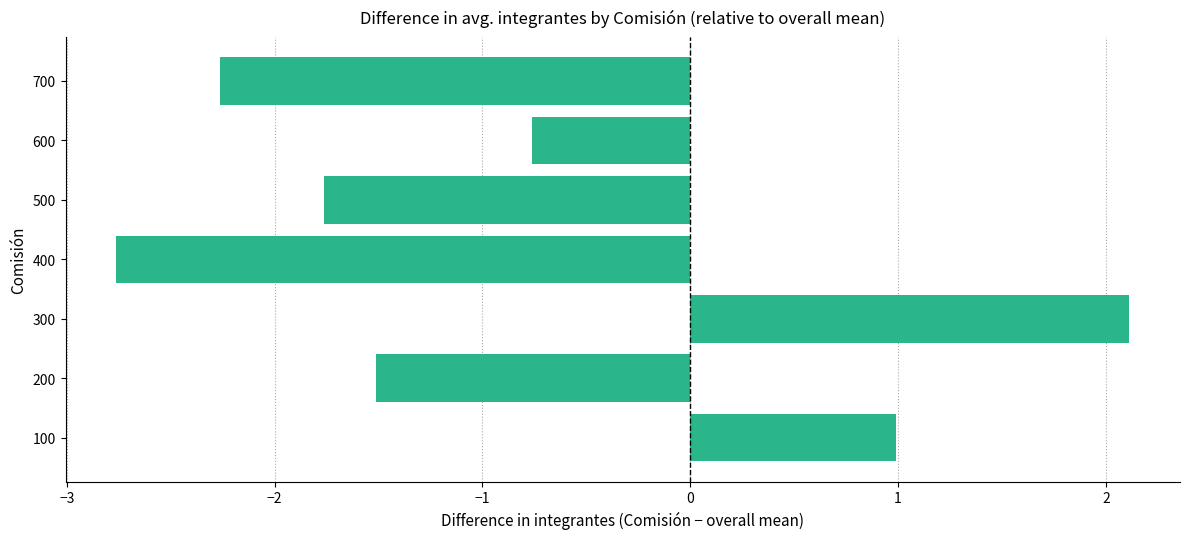

What is the minimum value shown in the chart?

-2.8